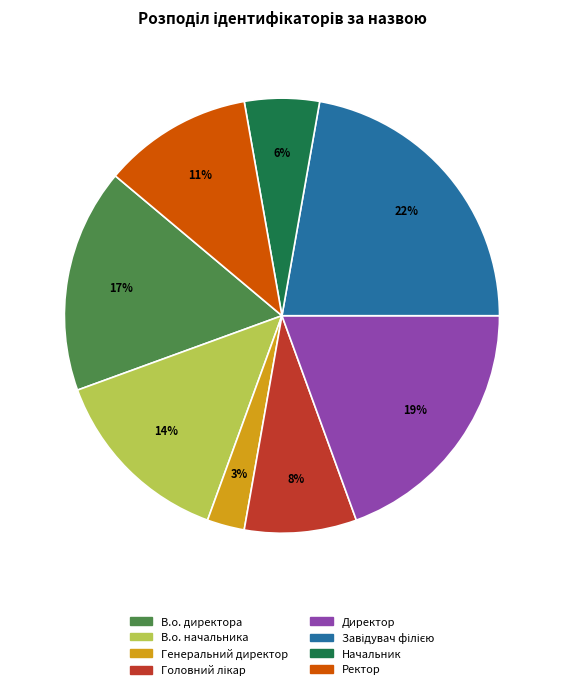

What is the smallest slice in the pie chart?

Генеральний директор